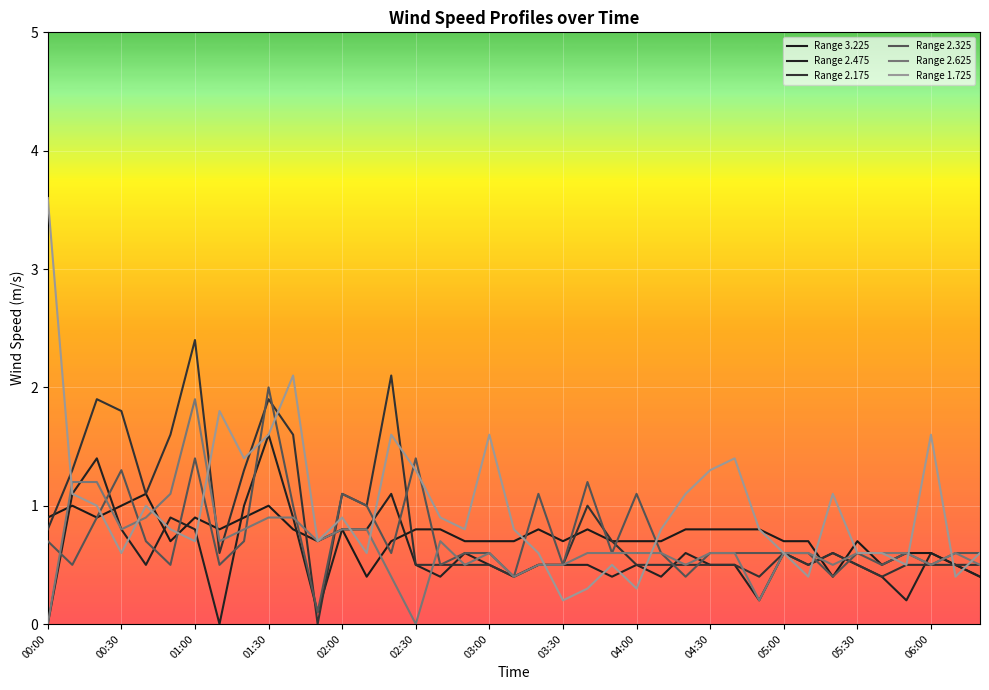

What is the sum of all Range 3.225 values?

29.0